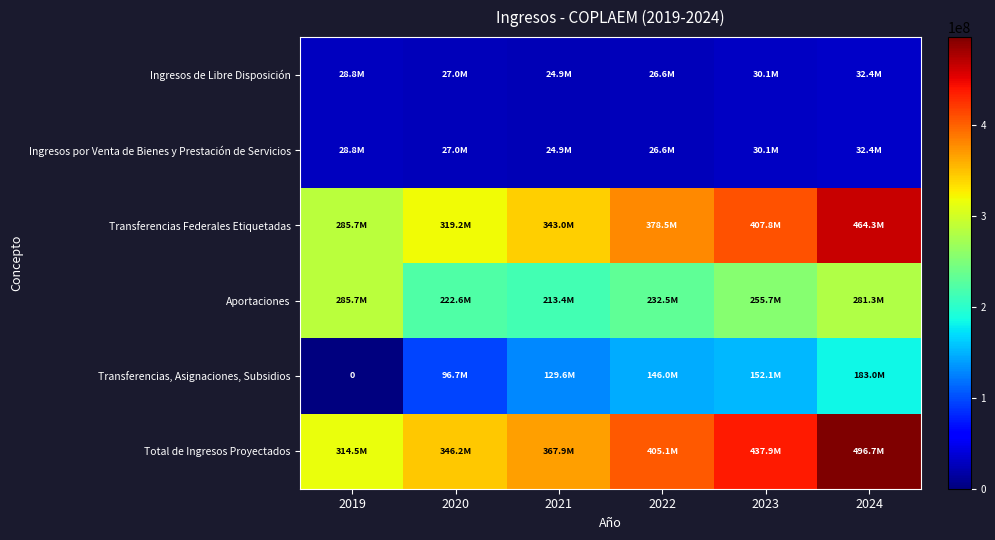

Which category has the lowest value in the Aportaciones series?

2021